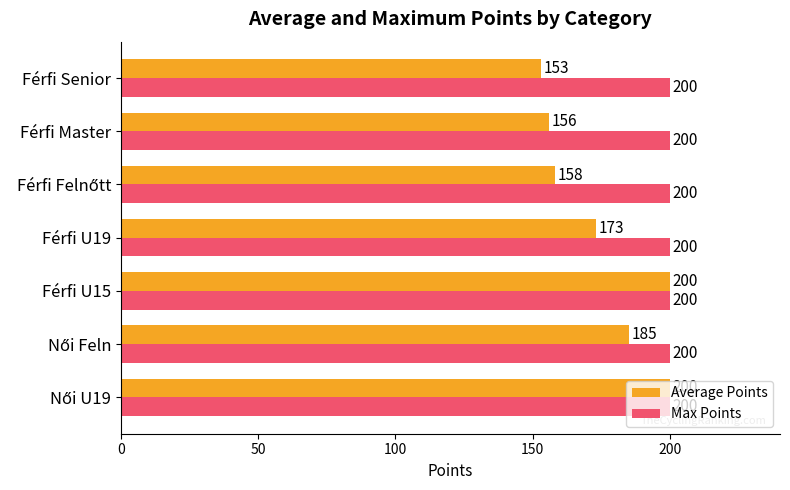

Which series has the widest spread of values?

Average Points